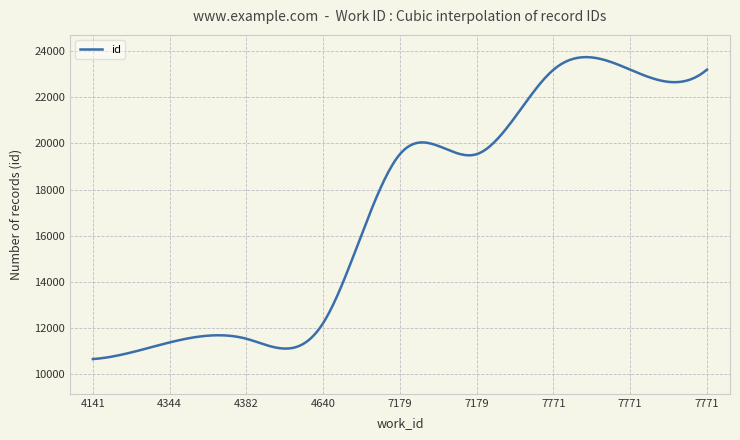

What is the greatest value displayed?

23742.7